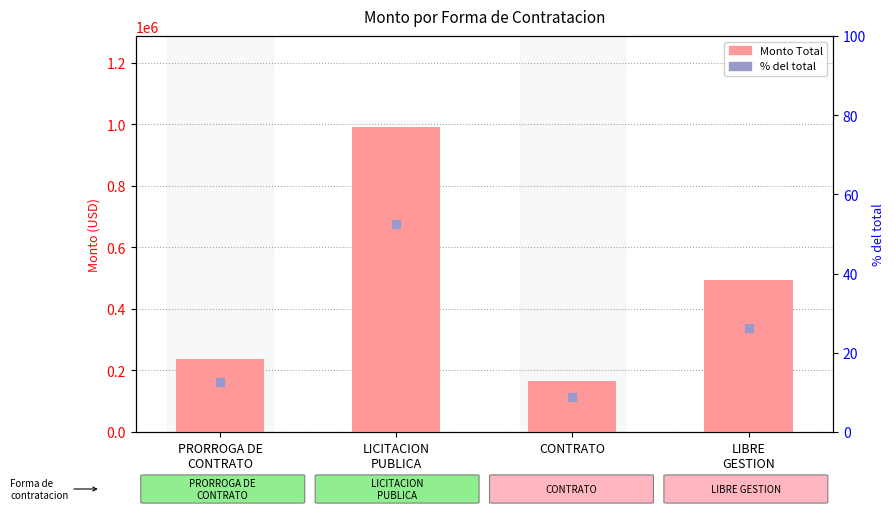

Which series has the largest total across all categories?

Monto Total